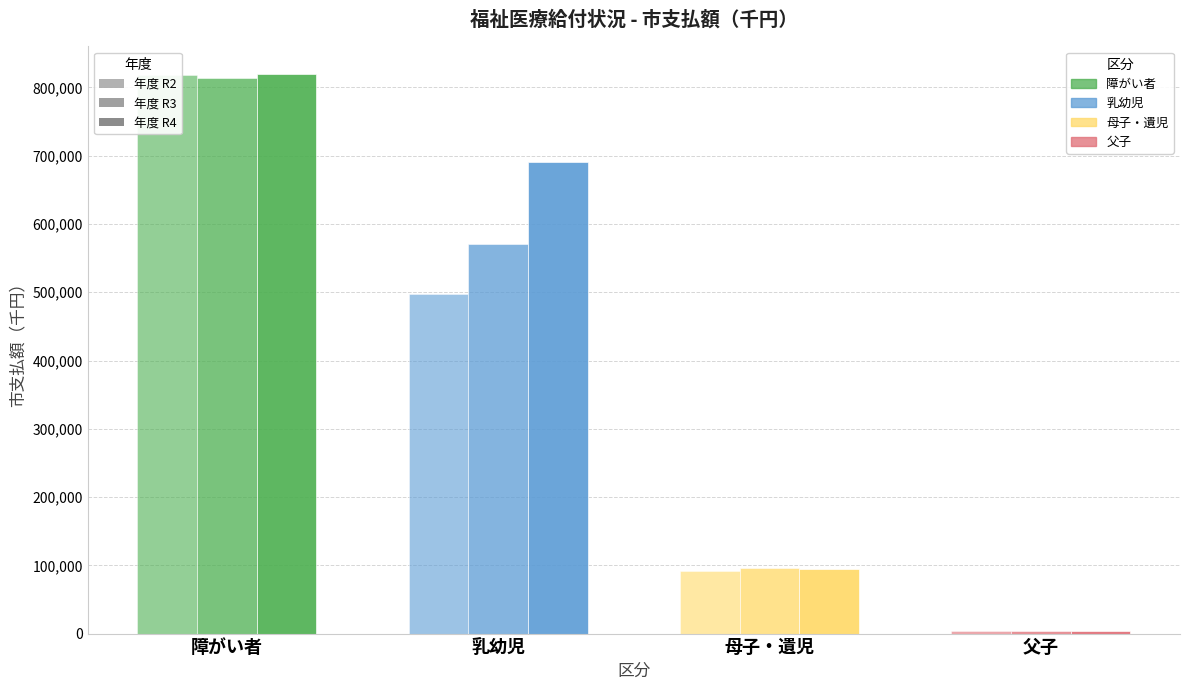

Where does the 乳幼児 series first go above 570772?

2